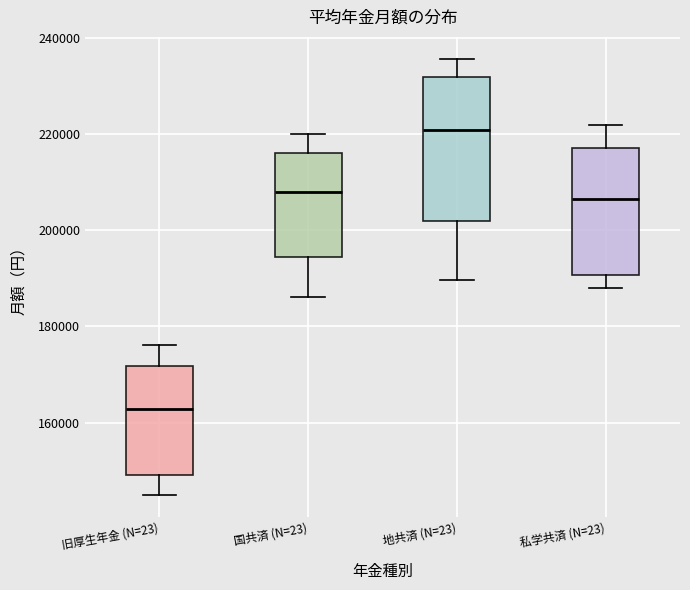

Comparing the boxes themselves (not the whiskers), which one is the tallest?

地共済 (N=23)